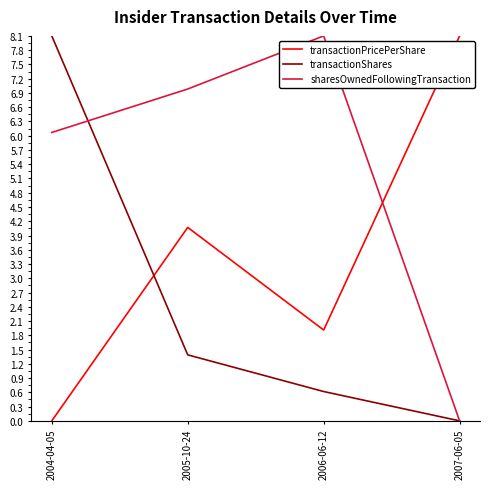

How many positive values does the transactionShares series have?

3